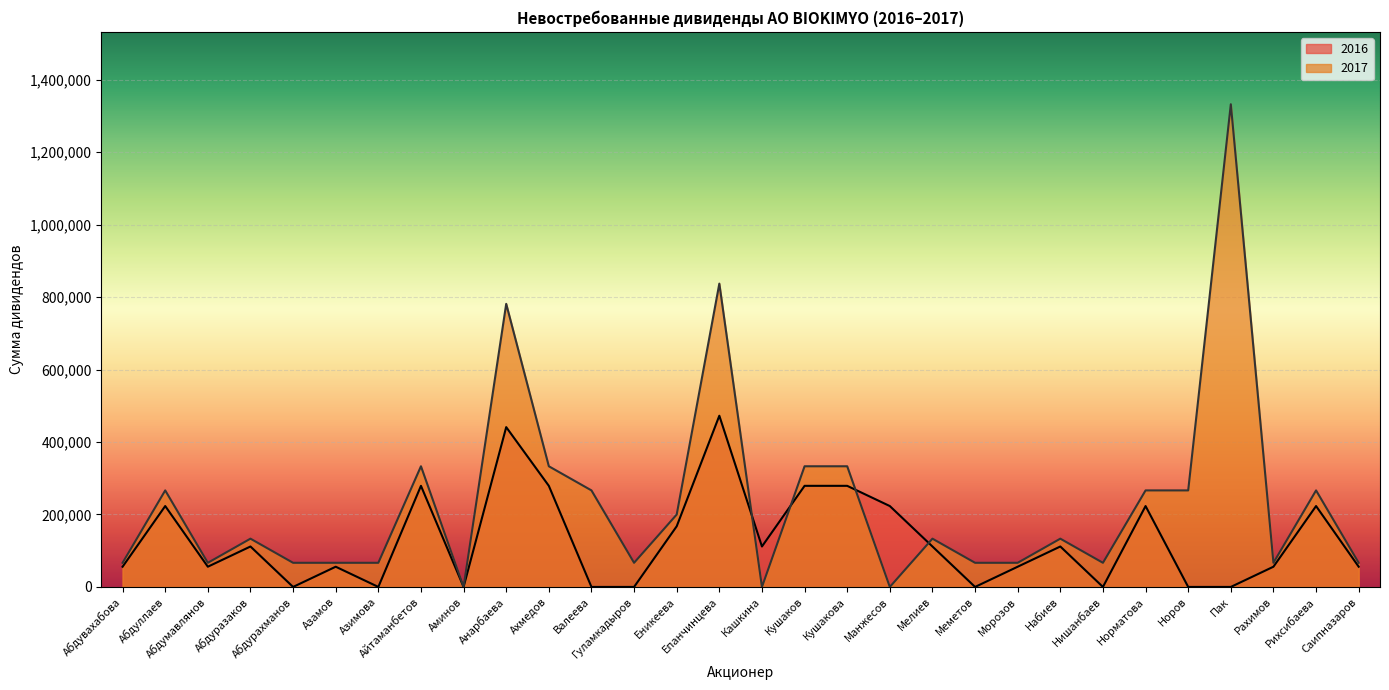

What is the spread (max minus min) of values at Рахимов?

10800